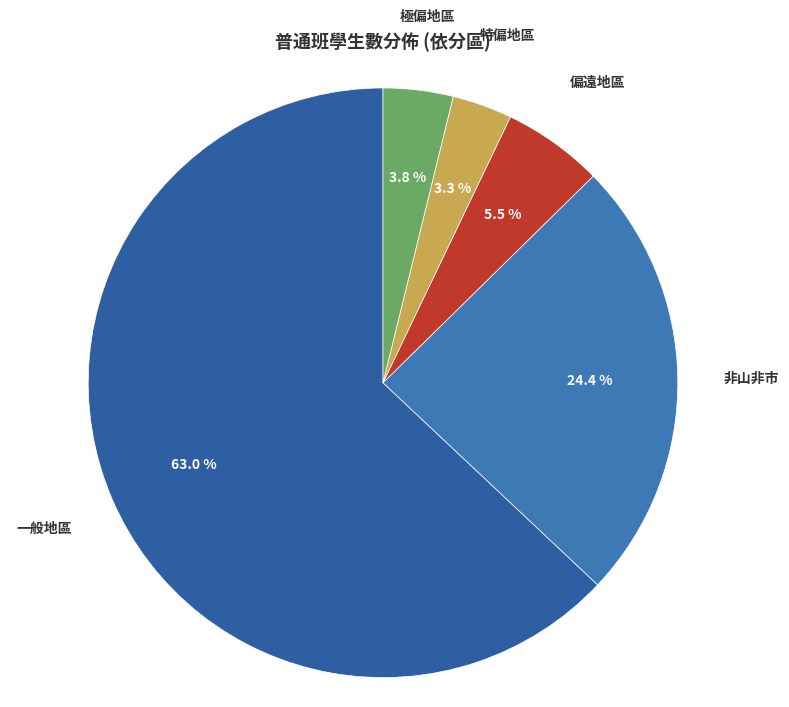

Which category has the smallest portion of the pie?

特偏地區